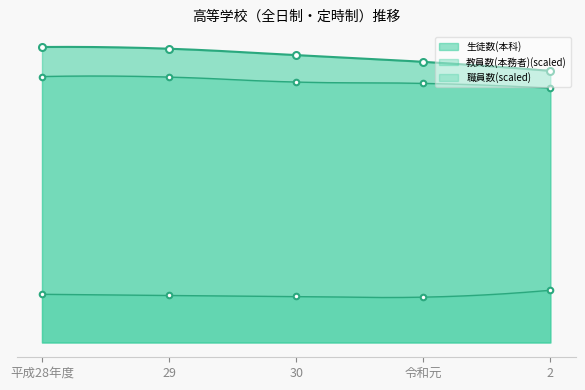

Rank the categories by 職員数 value from highest to lowest.

2, 平成28年度, 29, 30, 令和元